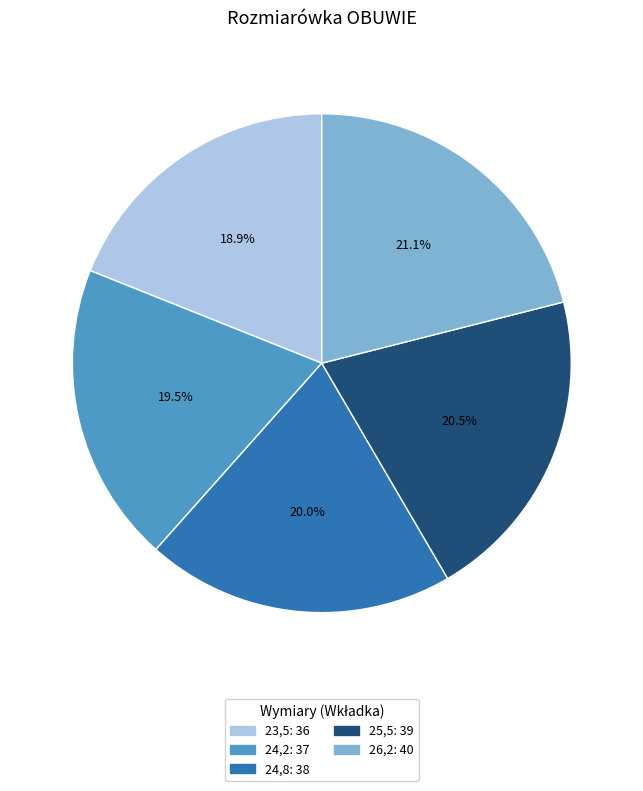

To the nearest percent, what is the difference between the largest and smallest slice percentages?

2%